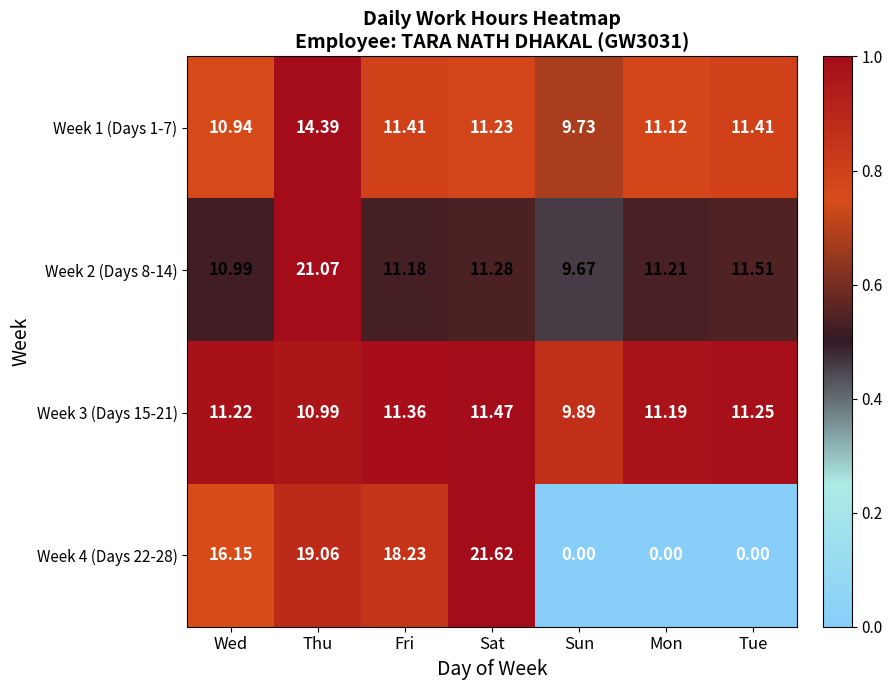

Where is Week 2 (Days 8-14) nearest to the value 15?

Tue